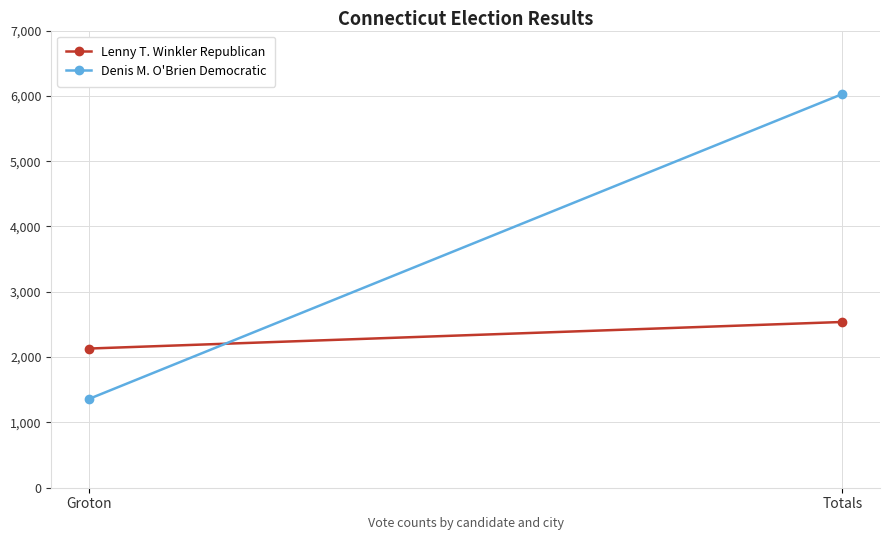

Reading left to right, transcribe all the data shown in this chart.

Lenny T. Winkler Republican: 2131	2538
Denis M. O'Brien Democratic: 1359	6028